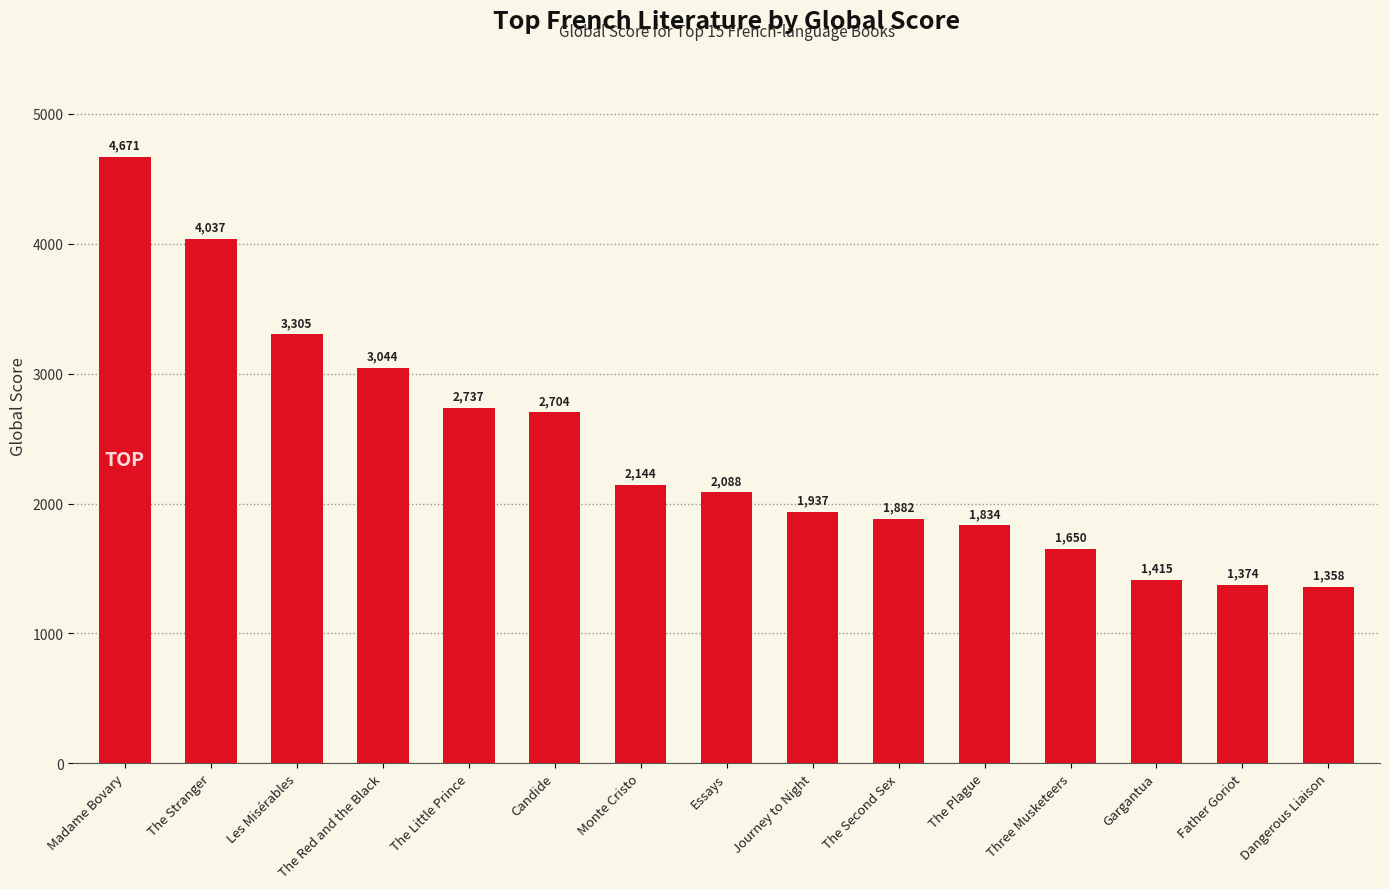

Approximately how many times larger is the value at The Little Prince compared to Dangerous Liaison?

2.0